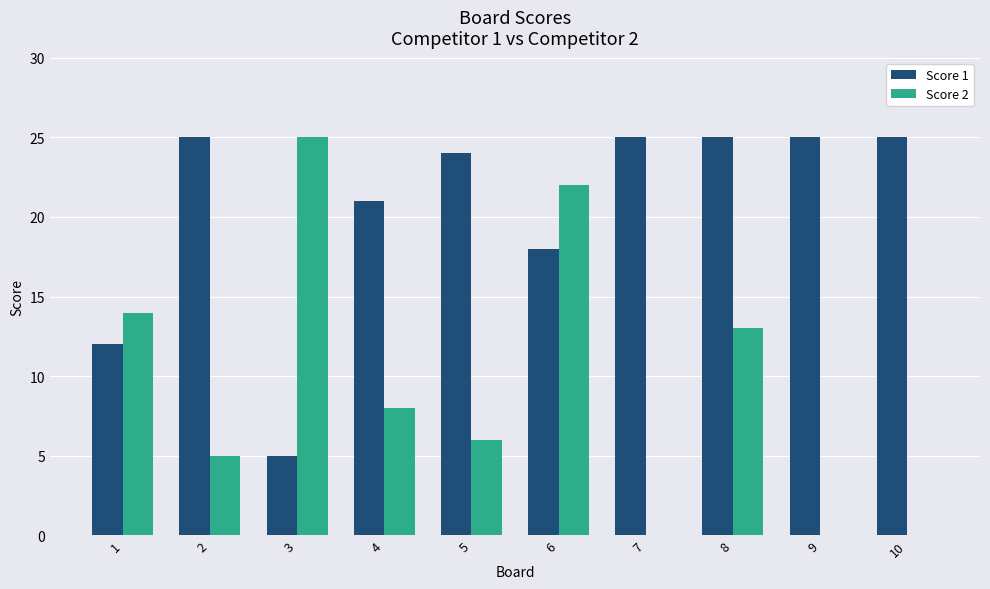

The Score 2 series shows -14 at 9. True or false?

False